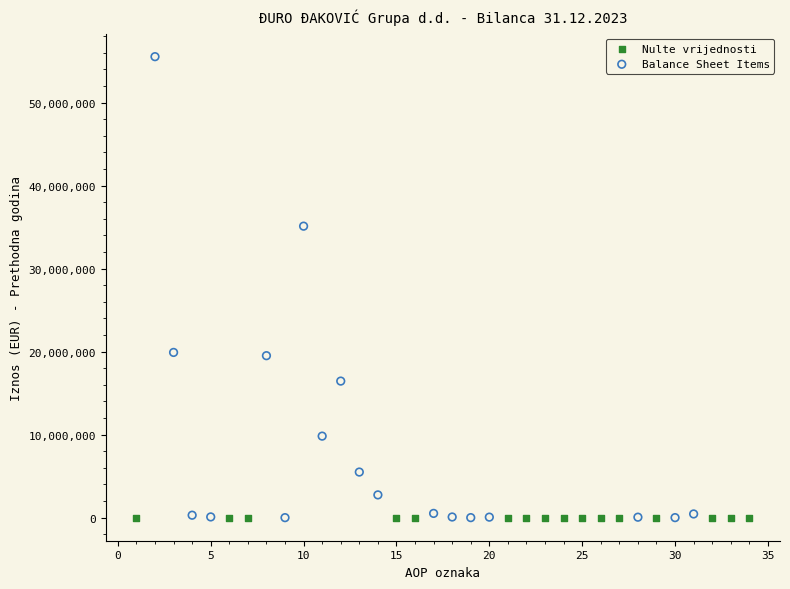

Which series reaches the maximum Y coordinate?

Balance Sheet Items